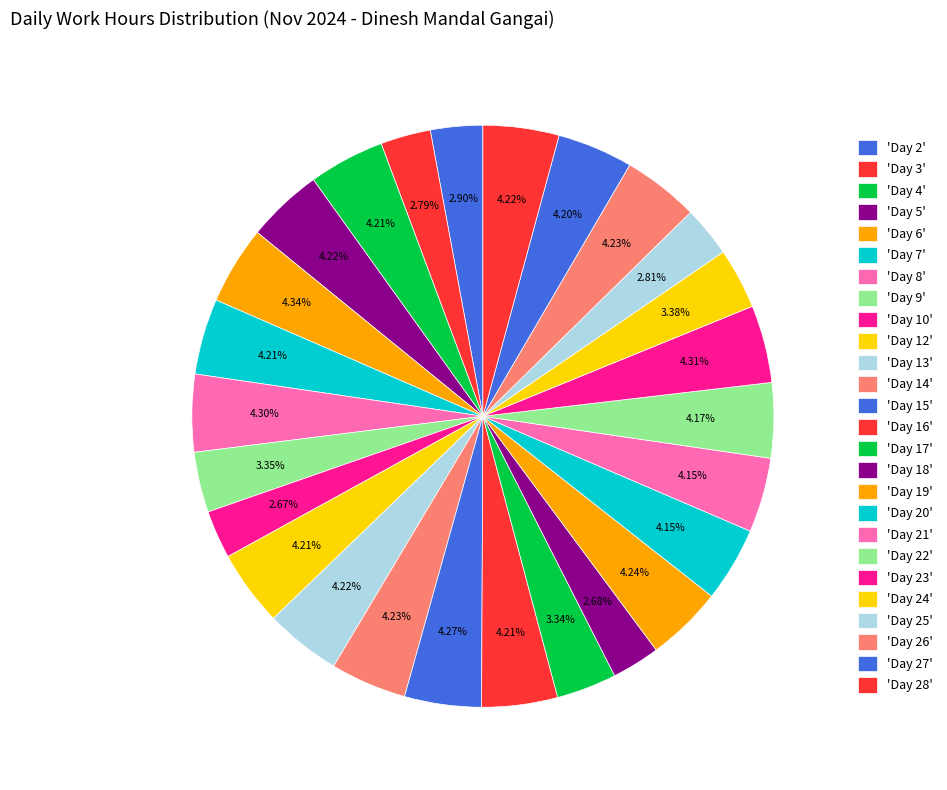

Which category has the smallest portion of the pie?

Day 10